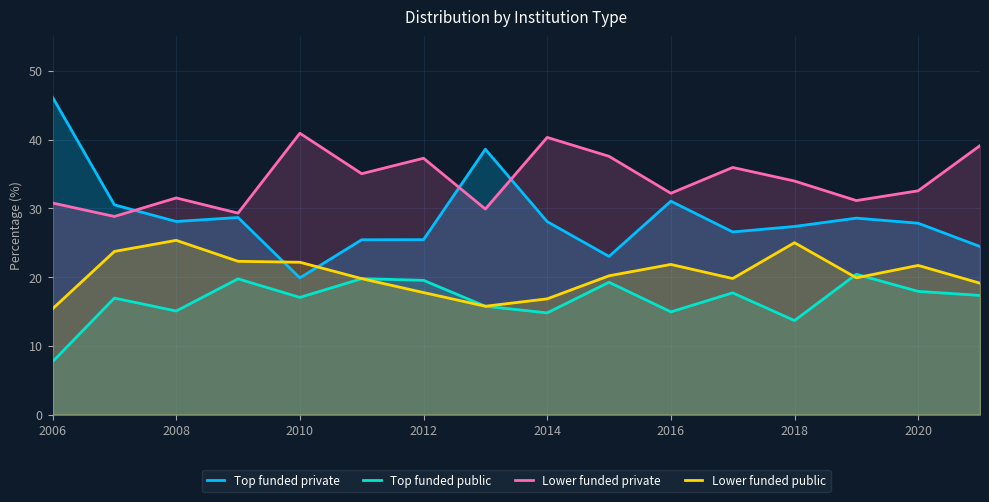

Where is the first local minimum for Top funded public?

2008